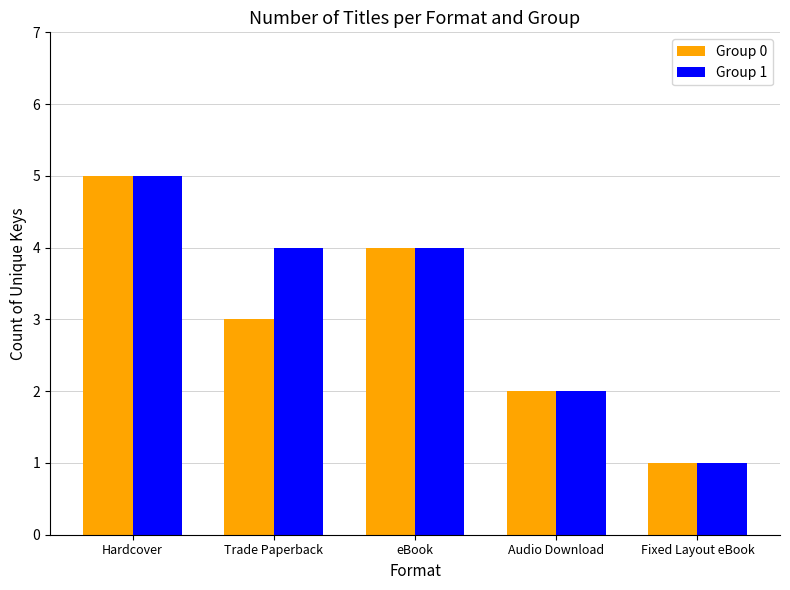

What is the greatest value displayed?

5